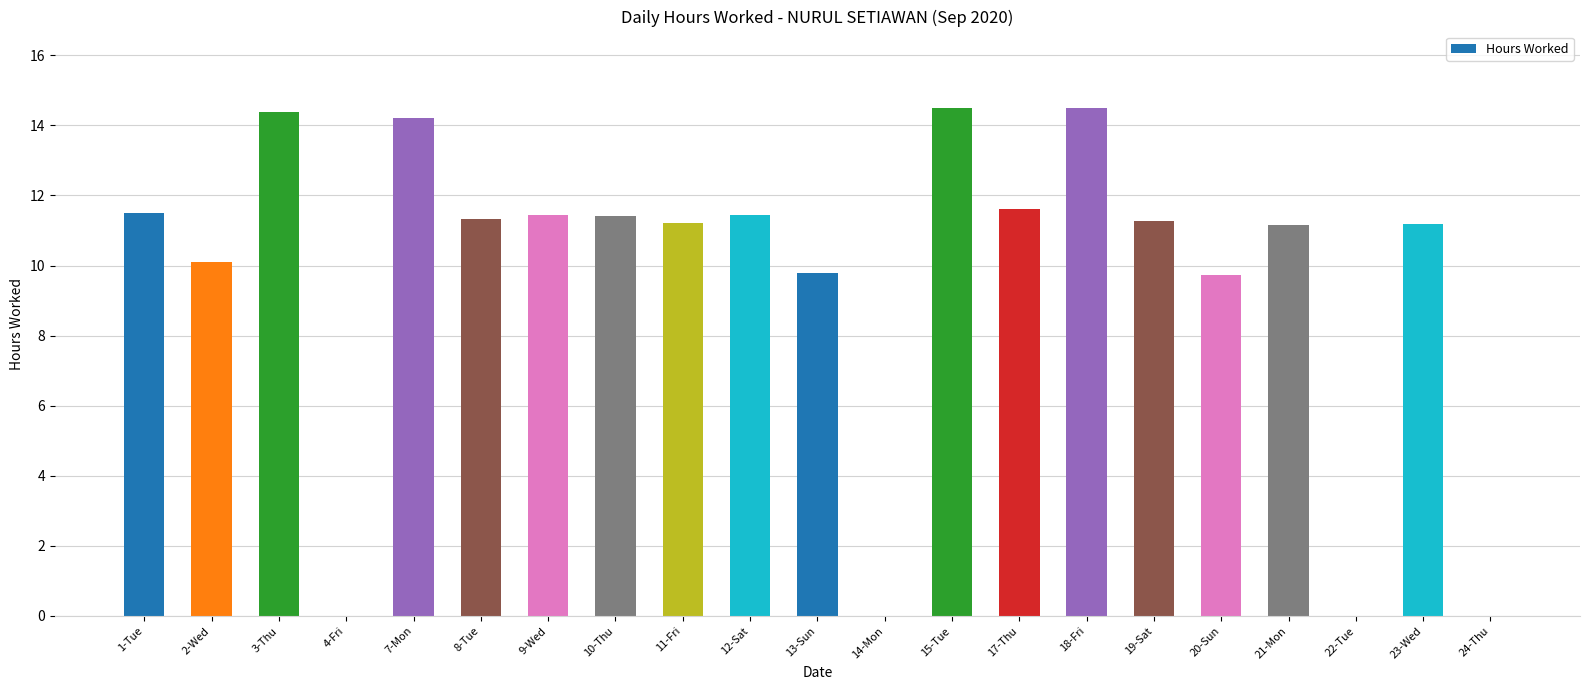

True or false: the data shows 0.0 at 4-Fri.

True